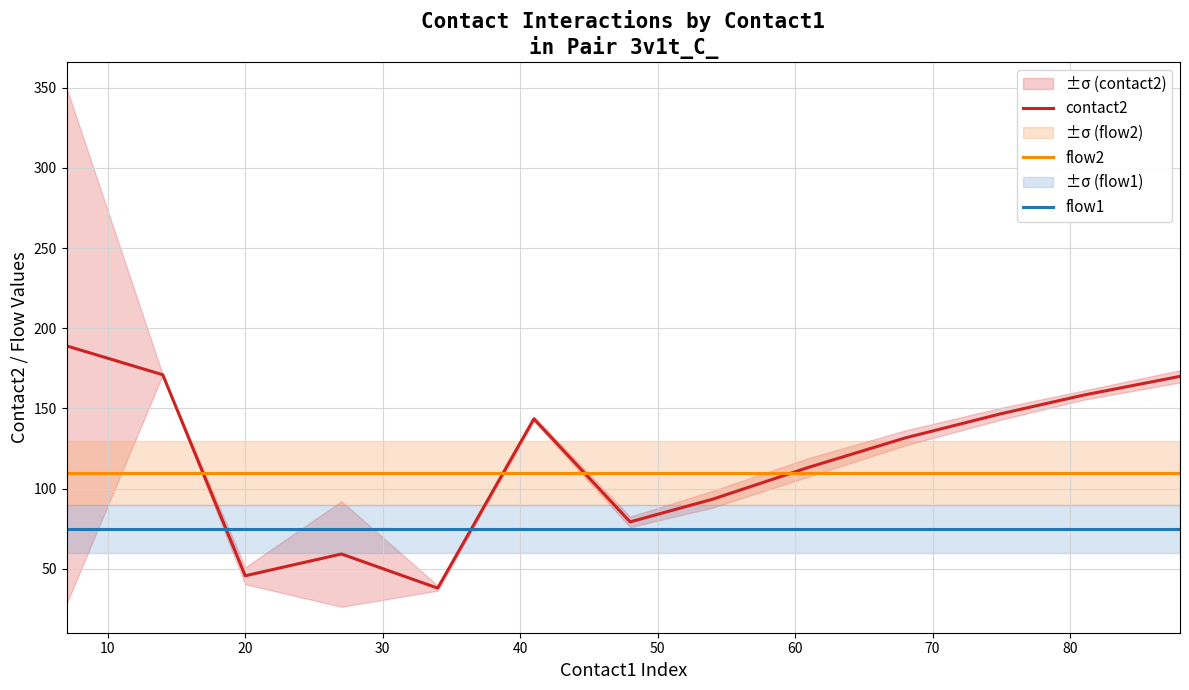

What is the average value of the contact2 series?

118.4